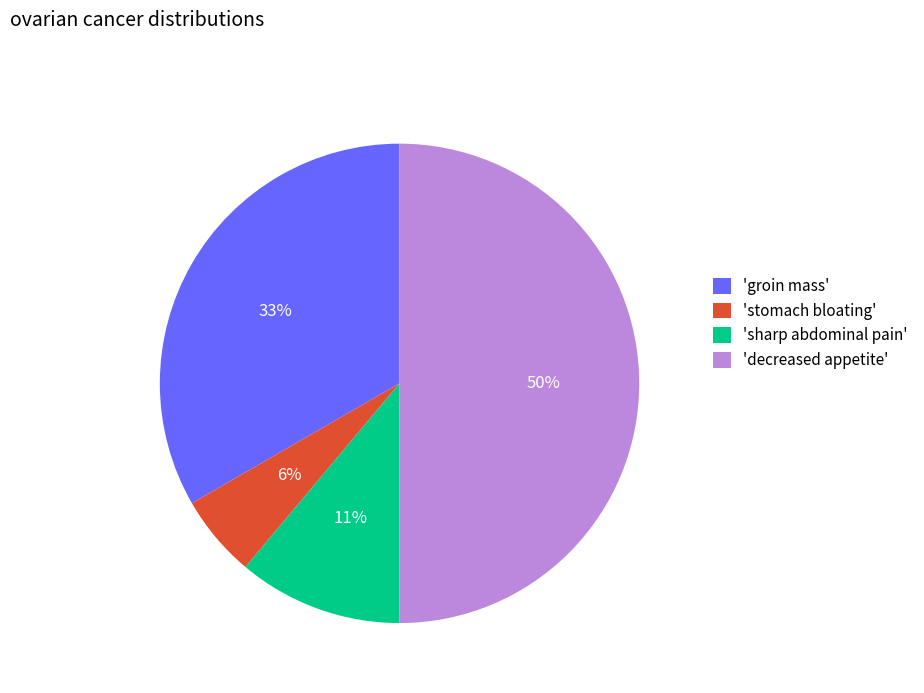

Which category has the smallest portion of the pie?

'stomach bloating'